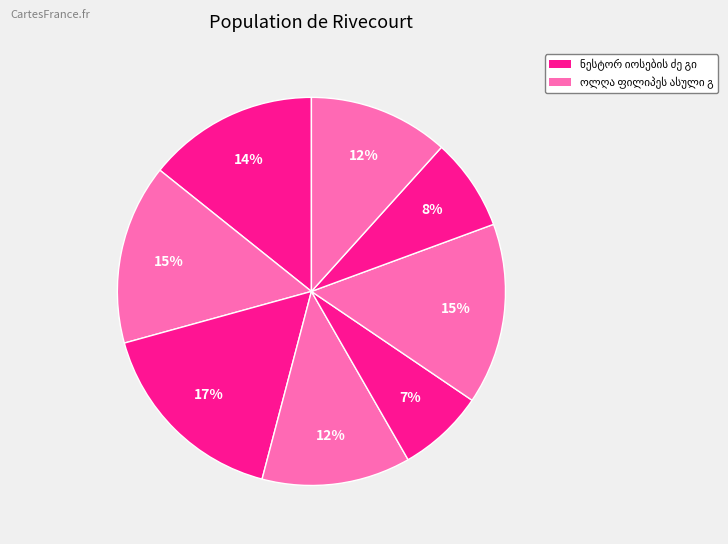

Rank the categories by value from highest to lowest.

ფილიპე გიორგის ძე მგალობლიშვილი, პავლე გოჯასპის ძე ლორთქიფანიძე, ოლღა ფილიპეს ასული გეგეჭკორი, ნესტორ იოსების ძე გიორგაძე, იუსტინე გერასიმეს ძე მგალობლიშვილი, ილარიონ კონსტანტინეს ძე დათიაშვილი, ბიქტორ მიხეილის ძე ახვლედიანი, ანტონ ნიკიფორეს ძე მახარაძე